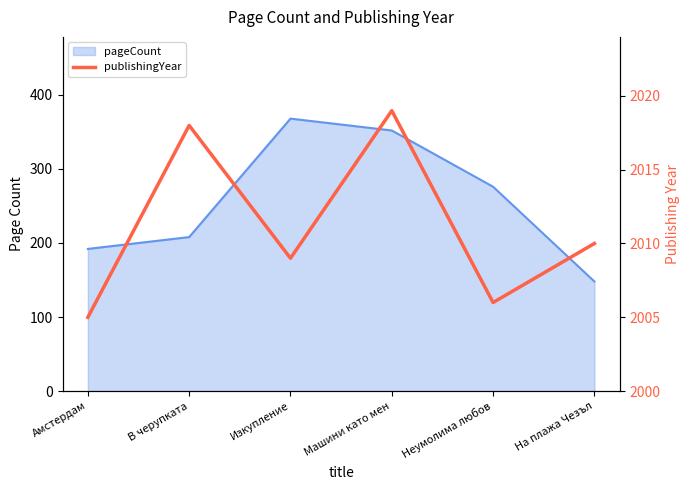

How many lines are shown in the chart?

1